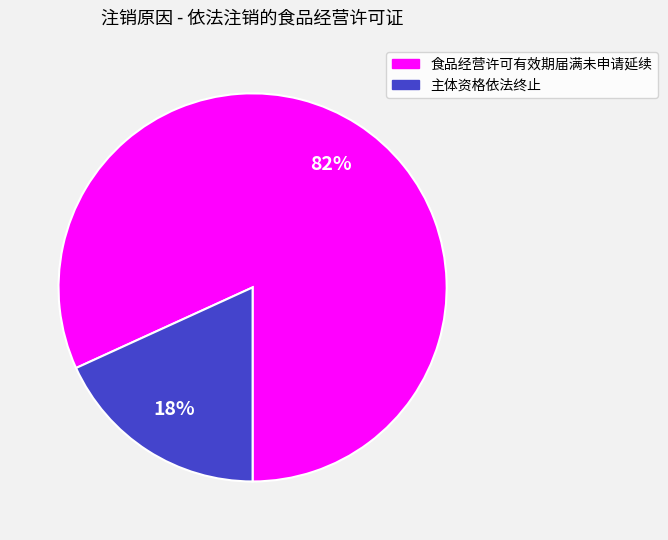

What is the largest slice in the pie chart?

食品经营许可有效期届满未申请延续